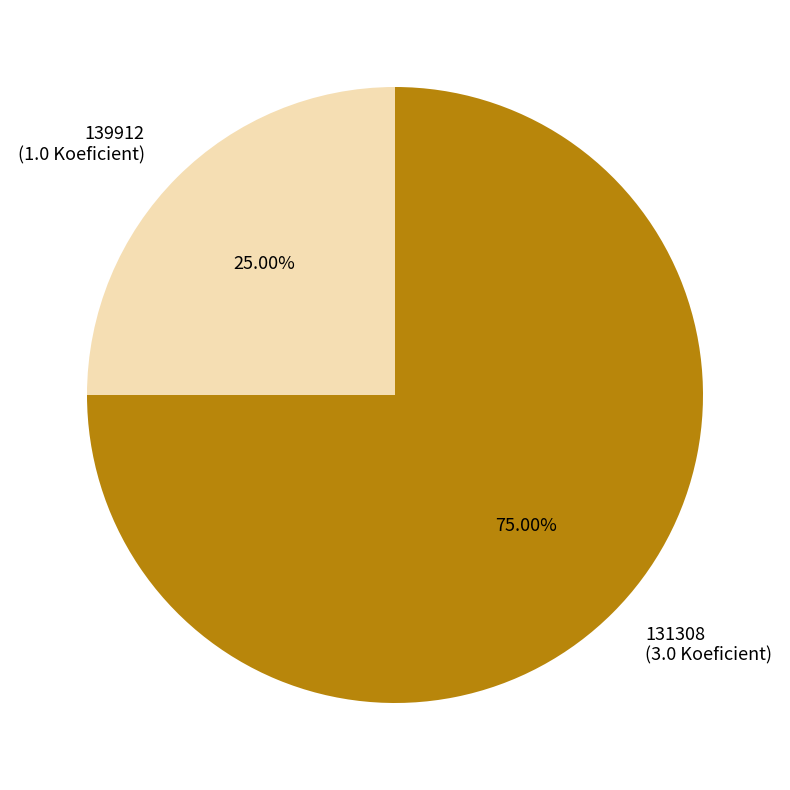

Approximately how many times larger is the value at 131308 compared to 139912?

3.0